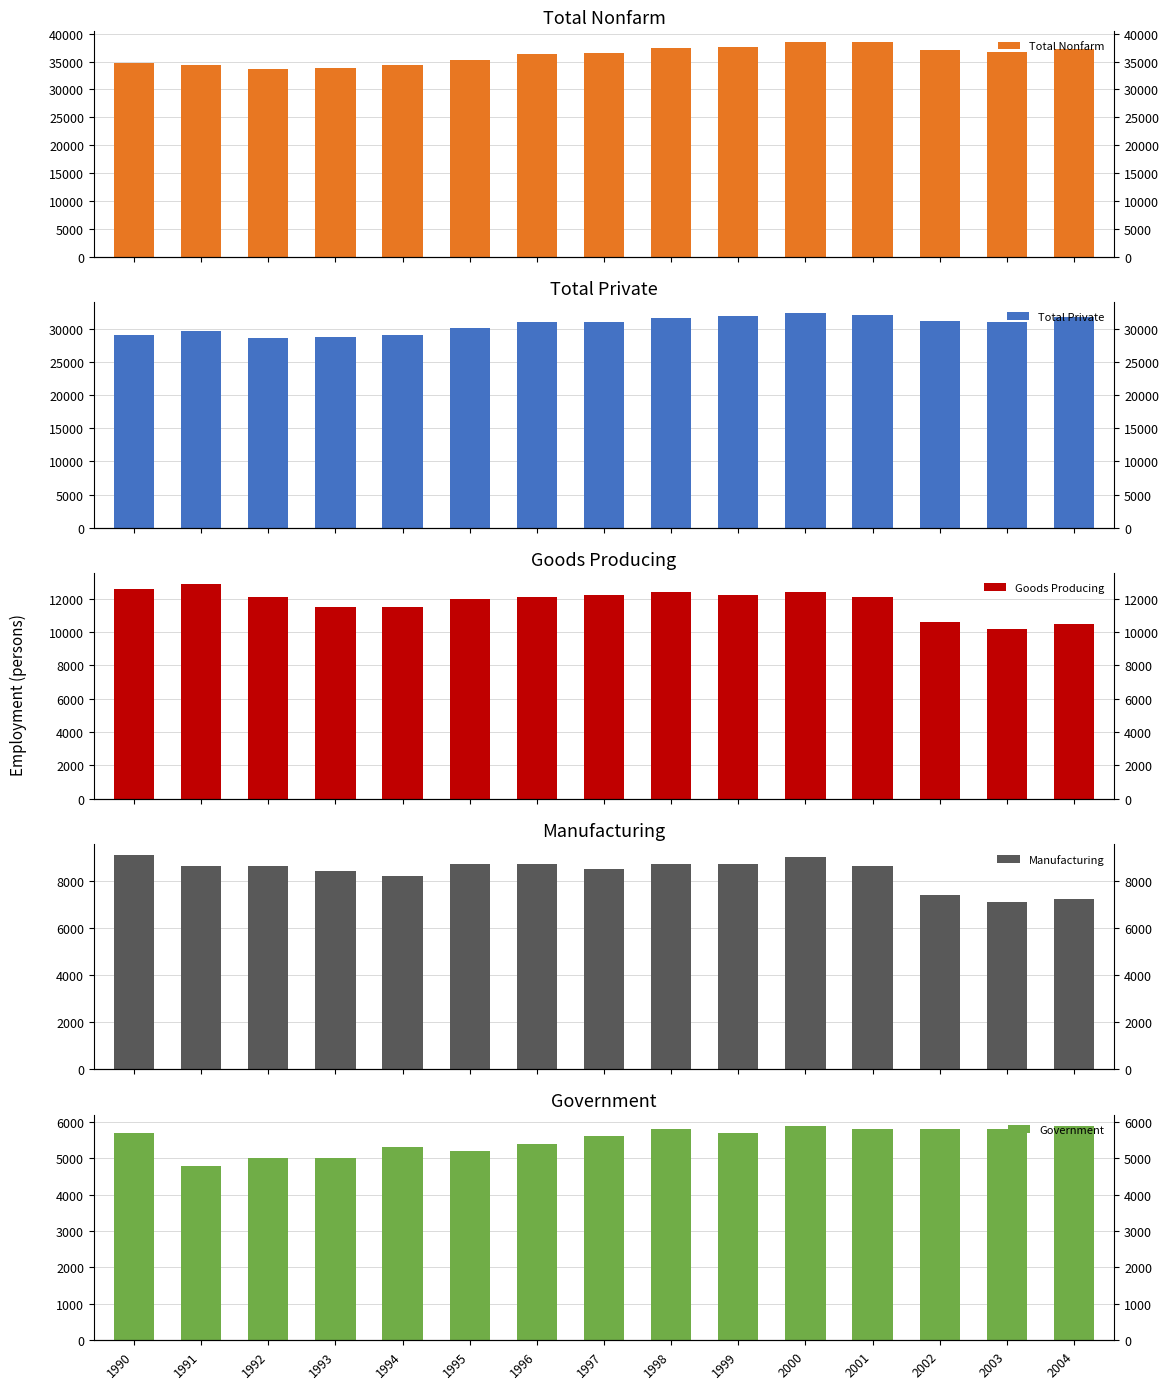

Rank the categories by Total Nonfarm value from highest to lowest.

2000, 2001, 1999, 1998, 2004, 2002, 2003, 1997, 1996, 1995, 1990, 1991, 1994, 1993, 1992